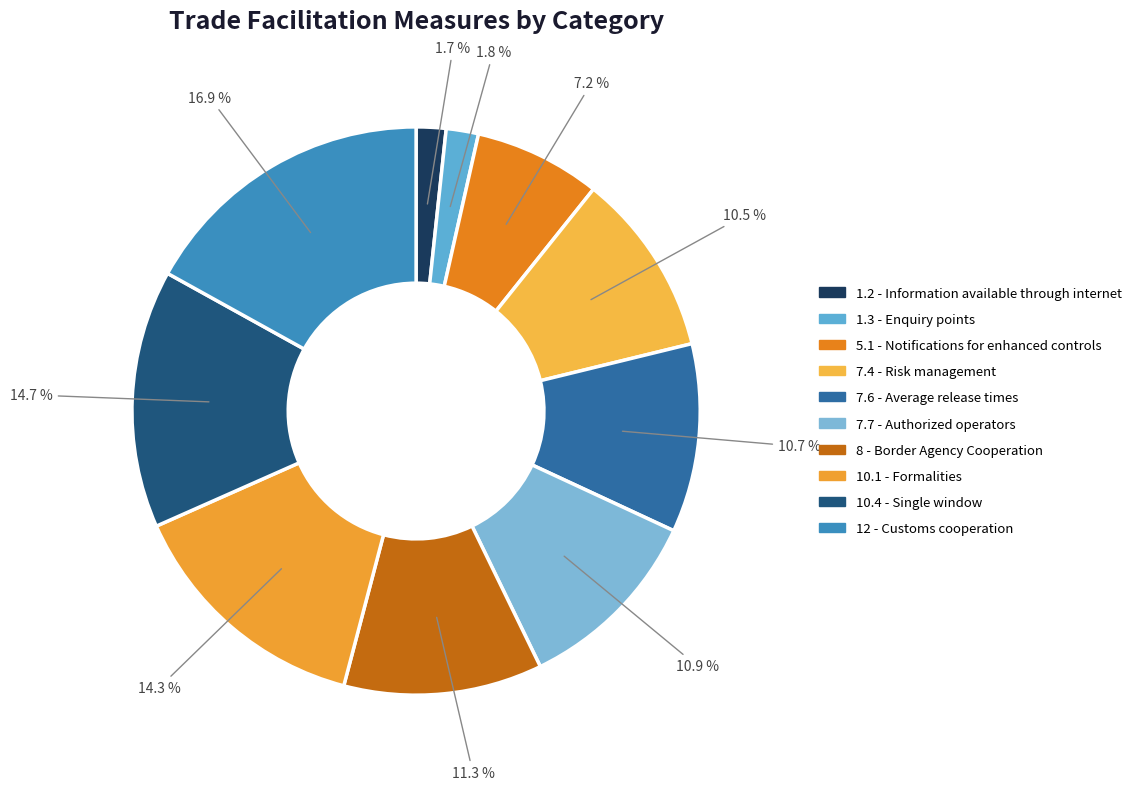

How many slices are in this pie chart?

10